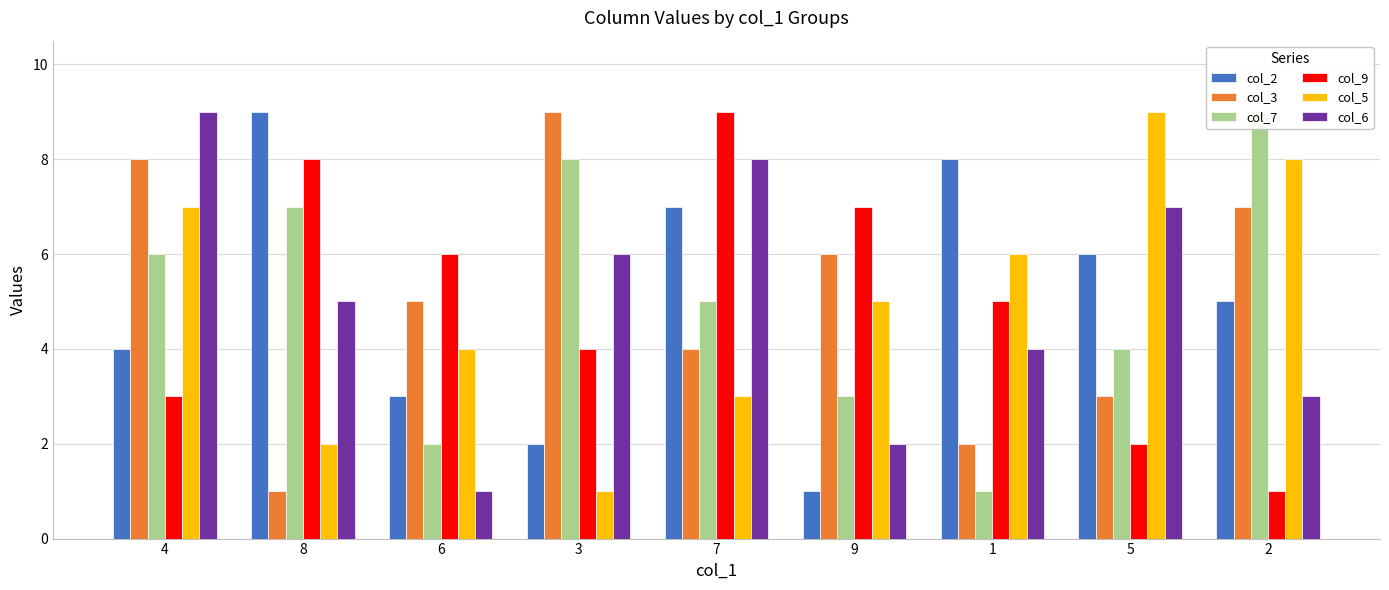

What is the minimum value for col_9?

1